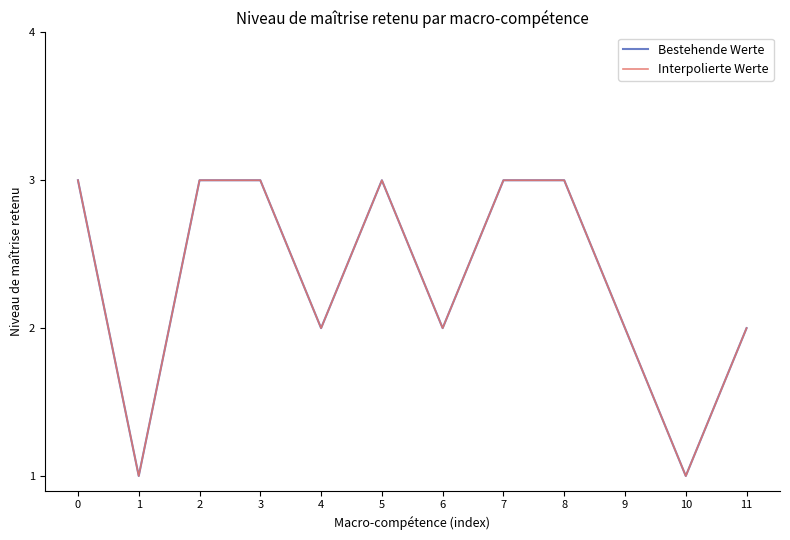

At which label is Interpolierte Werte closest to 2?

4